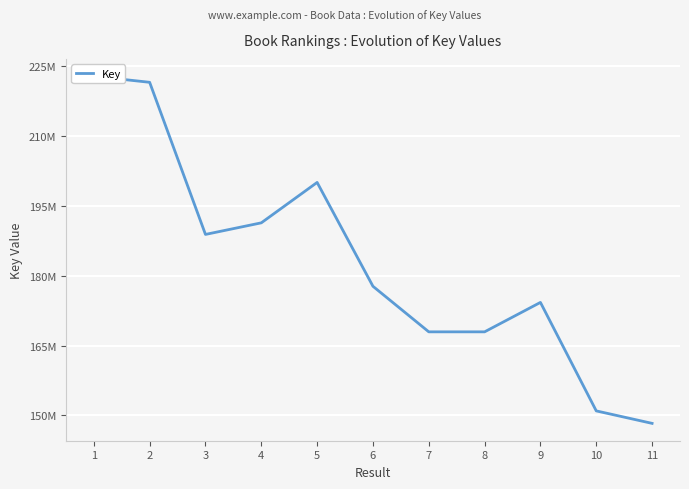

What is the value of the 9th point from the left?

174255196